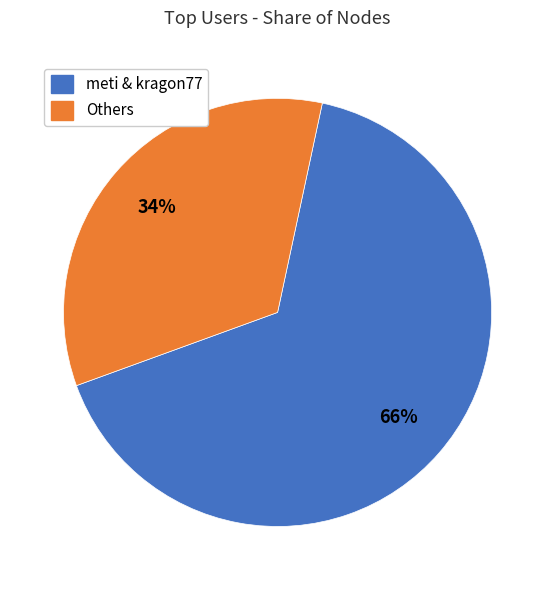

Does any single category account for the majority?

Yes